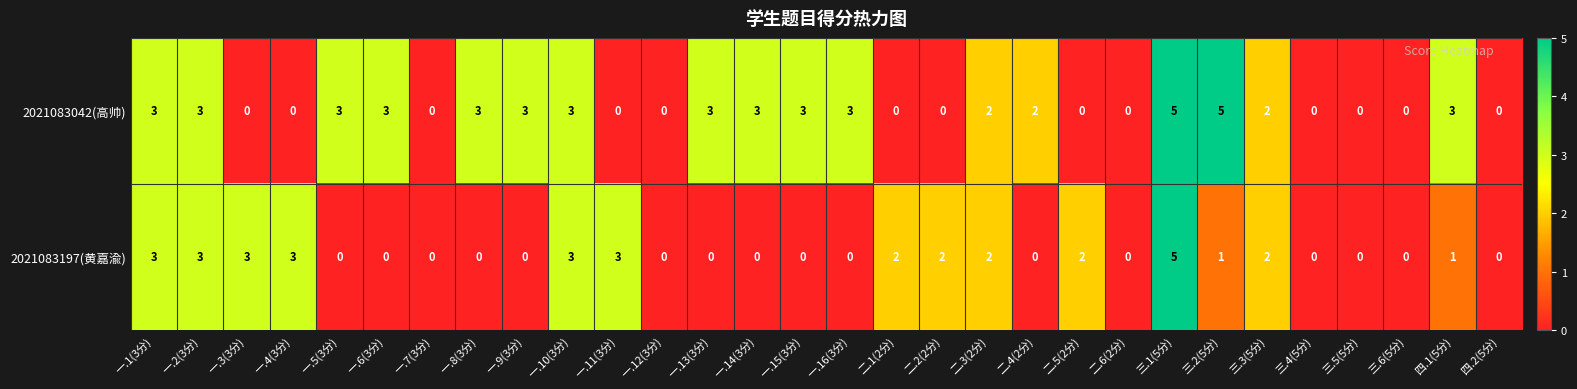

What is the difference between the highest and lowest values at 一.6(3分)?

3